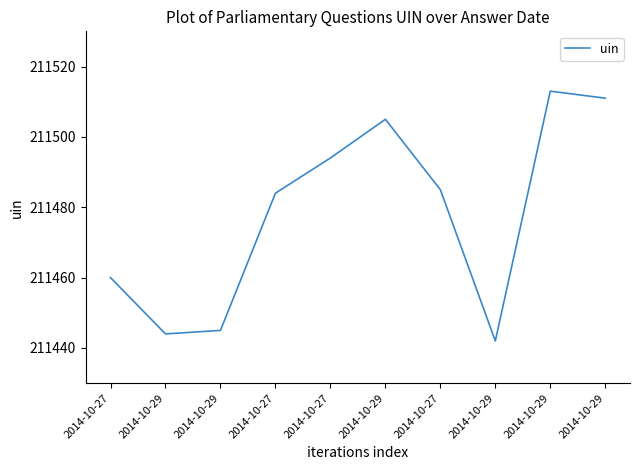

List the labels in order of value, smallest first.

2014-10-29, 2014-10-29, 2014-10-29, 2014-10-27, 2014-10-27, 2014-10-27, 2014-10-27, 2014-10-29, 2014-10-29, 2014-10-29